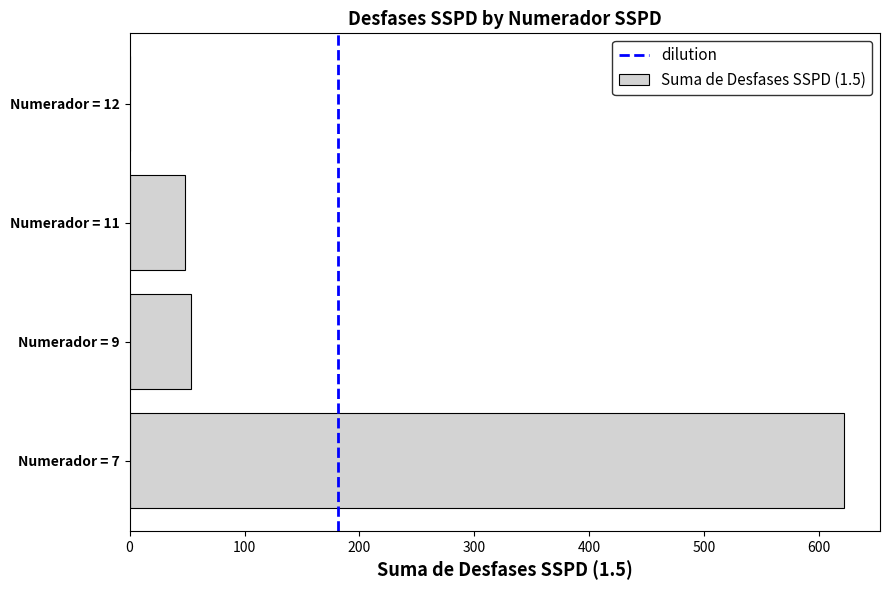

Reading top to bottom, list all the values displayed in this chart.

Numerador = 12=0.0	Numerador = 11=48.3	Numerador = 9=53.6	Numerador = 7=621.7